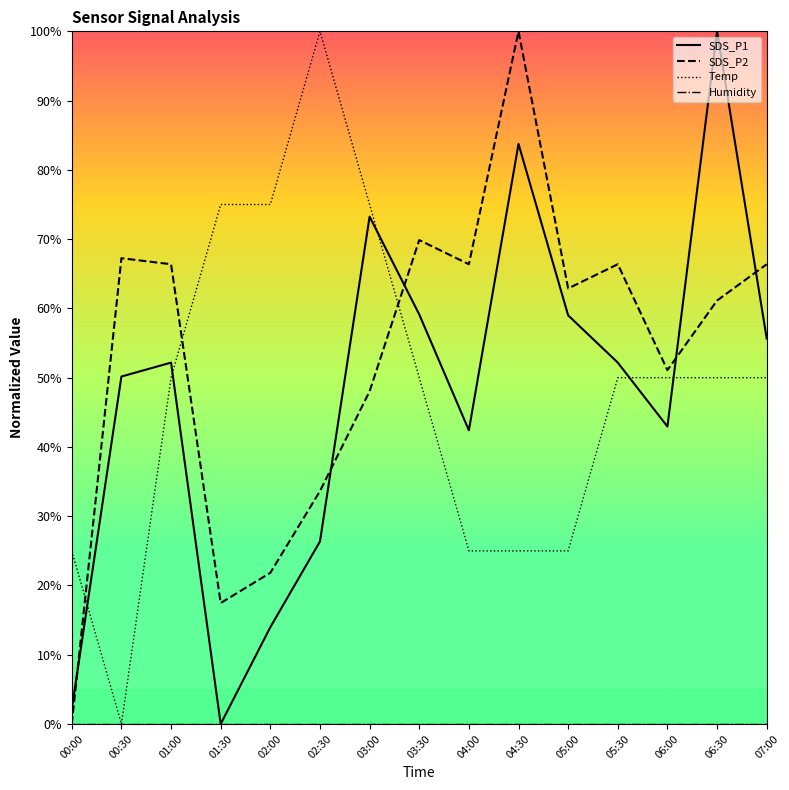

At which category is the sum across all series the highest?

06:30